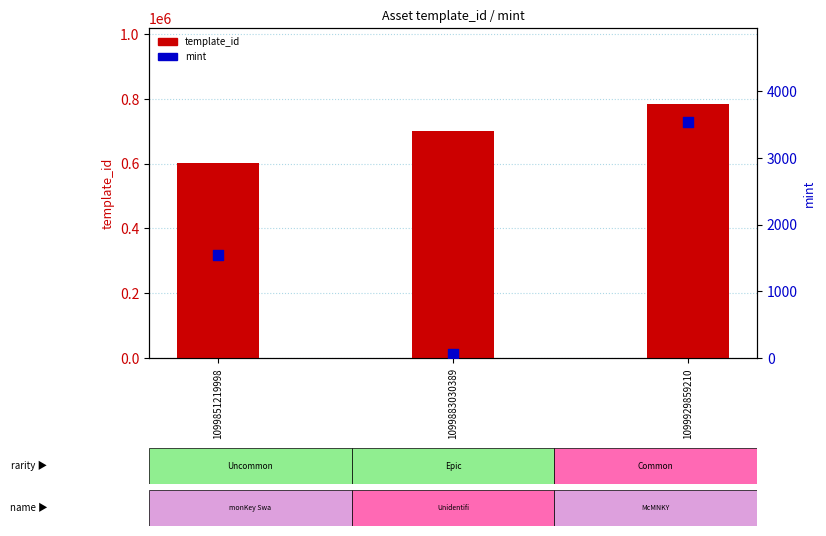

Which series has the widest spread of Y values?

template_id